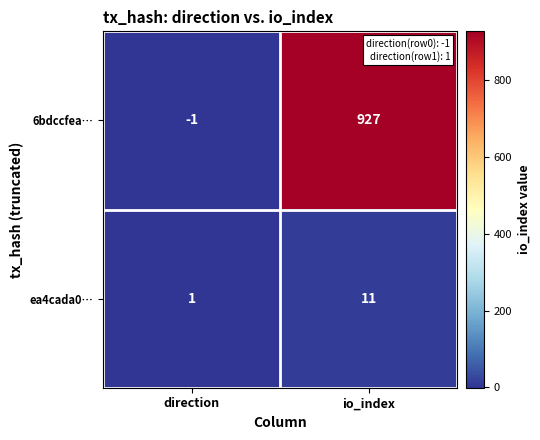

Reading left to right, list all the values displayed in this chart.

6bdccfea…: -1	927
ea4cada0…: 1	11